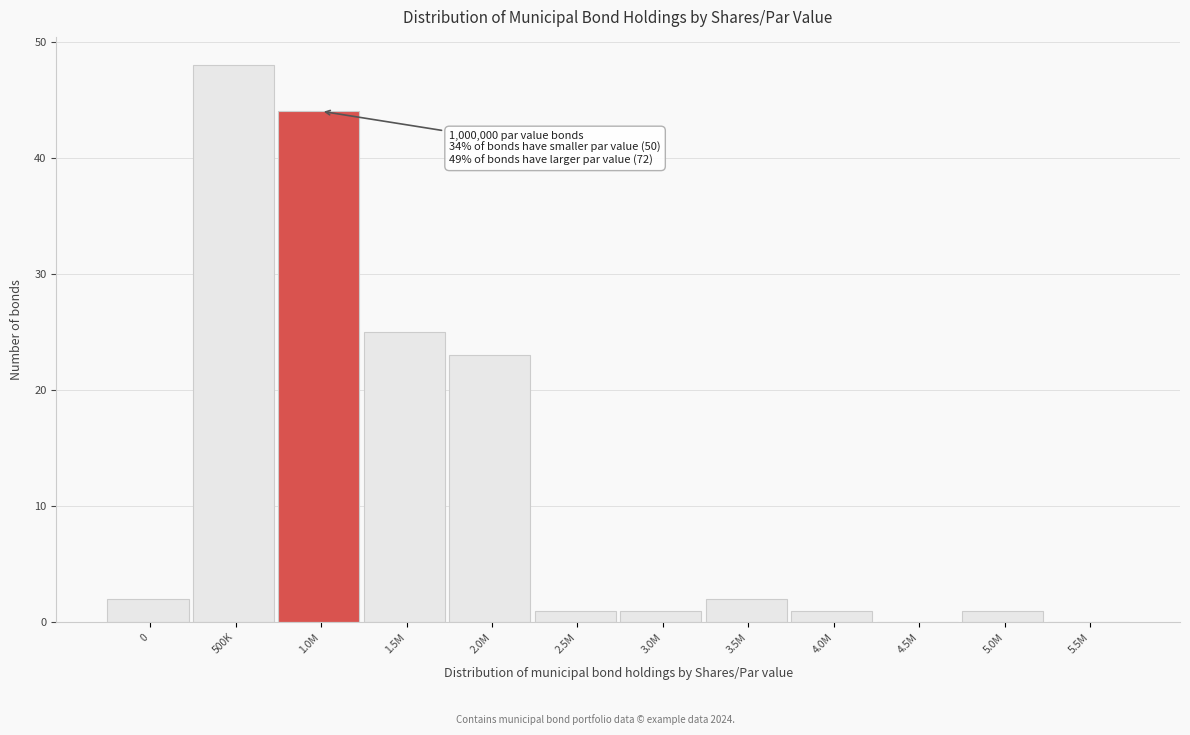

Reading left to right, extract all data points from this chart.

0=2	500K=48	1.0M=44	1.5M=25	2.0M=23	2.5M=1	3.0M=1	3.5M=2	4.0M=1	4.5M=0	5.0M=1	5.5M=0